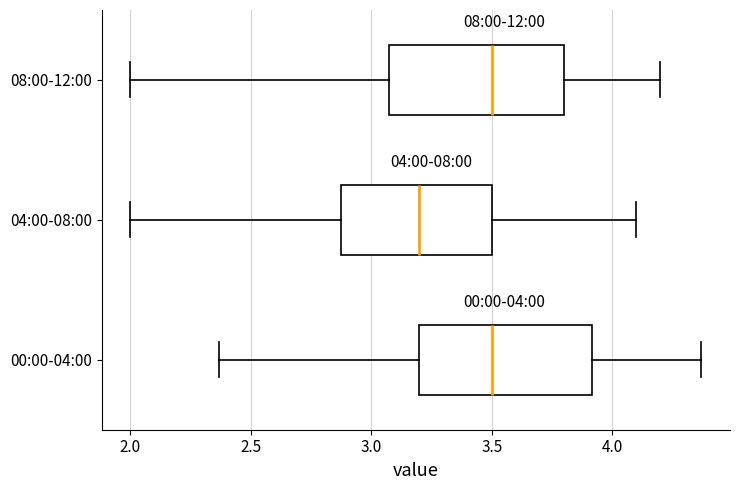

Which box's median line is the furthest to the left?

04:00-08:00